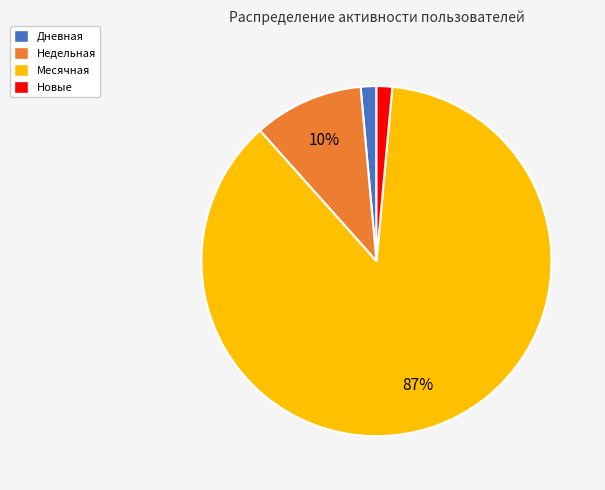

True or false: Дневная accounts for 1% of the total.

True